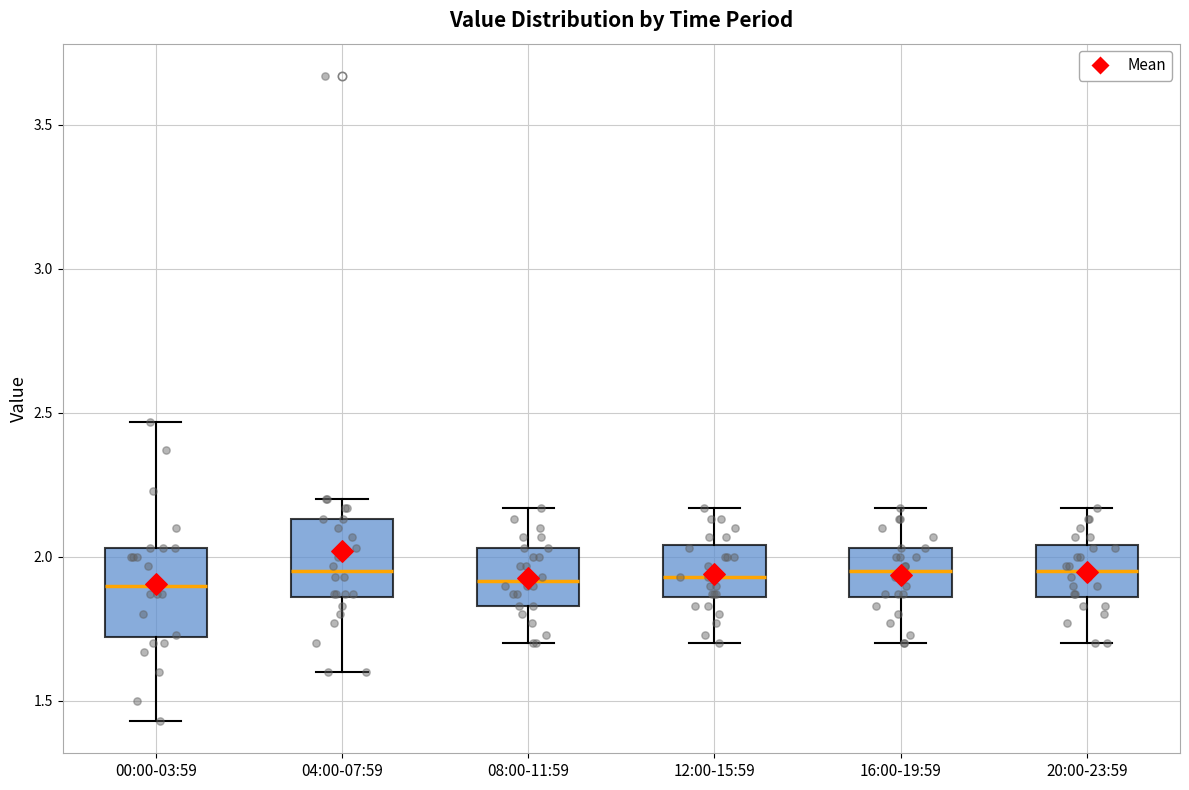

Reading left to right, read every box against the y-axis: the position of its median line, the range the box covers, and the ends of its whiskers. The values are not printed on the chart, so give them approximately, as read against the axis.

00:00-03:59: median 1.90, box 1.70 to 2.05, whiskers 1.45 to 2.45
04:00-07:59: median 1.95, box 1.85 to 2.15, whiskers 1.60 to 2.20
08:00-11:59: median 1.90, box 1.85 to 2.05, whiskers 1.70 to 2.15
12:00-15:59: median 1.95, box 1.85 to 2.05, whiskers 1.70 to 2.15
16:00-19:59: median 1.95, box 1.85 to 2.05, whiskers 1.70 to 2.15
20:00-23:59: median 1.95, box 1.85 to 2.05, whiskers 1.70 to 2.15